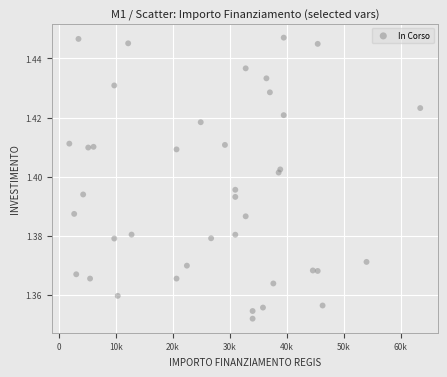

What is the range of X values (max minus min)?

61597.0